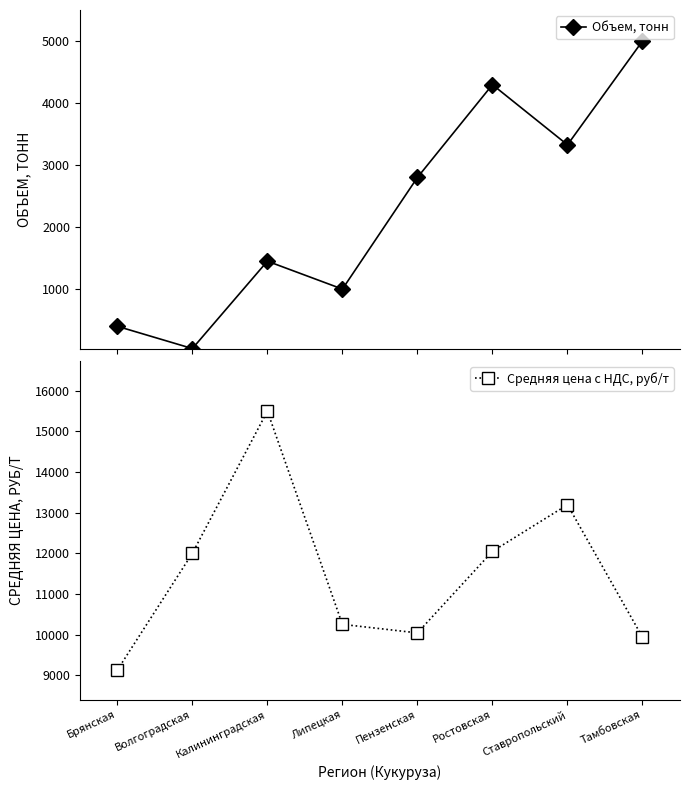

How many series are shown in this chart?

2